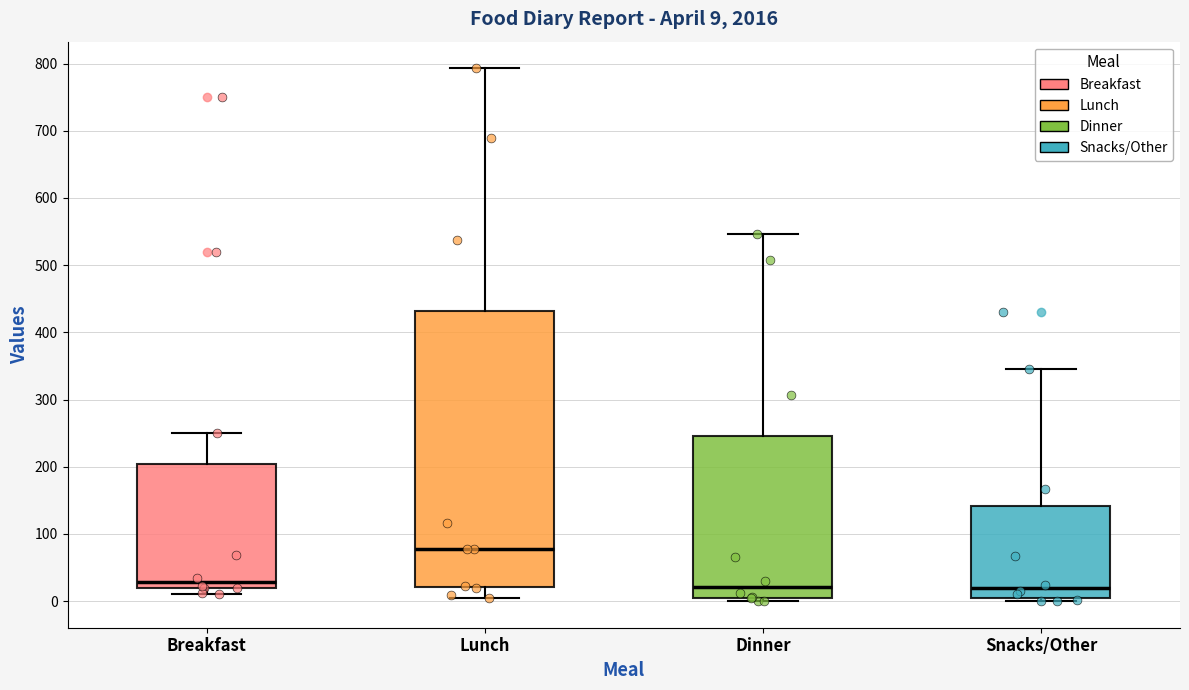

Which box's median line is the highest?

Lunch